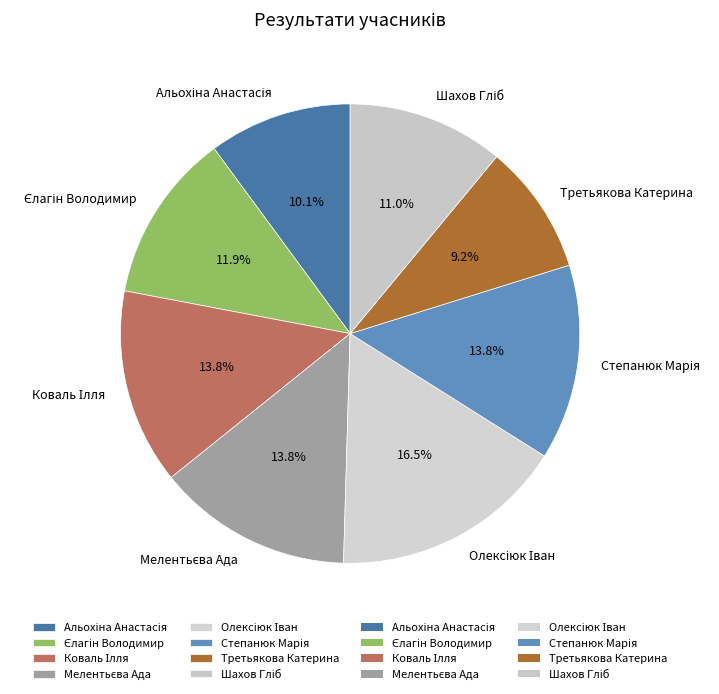

Which category has the smallest portion of the pie?

Третьякова Катерина